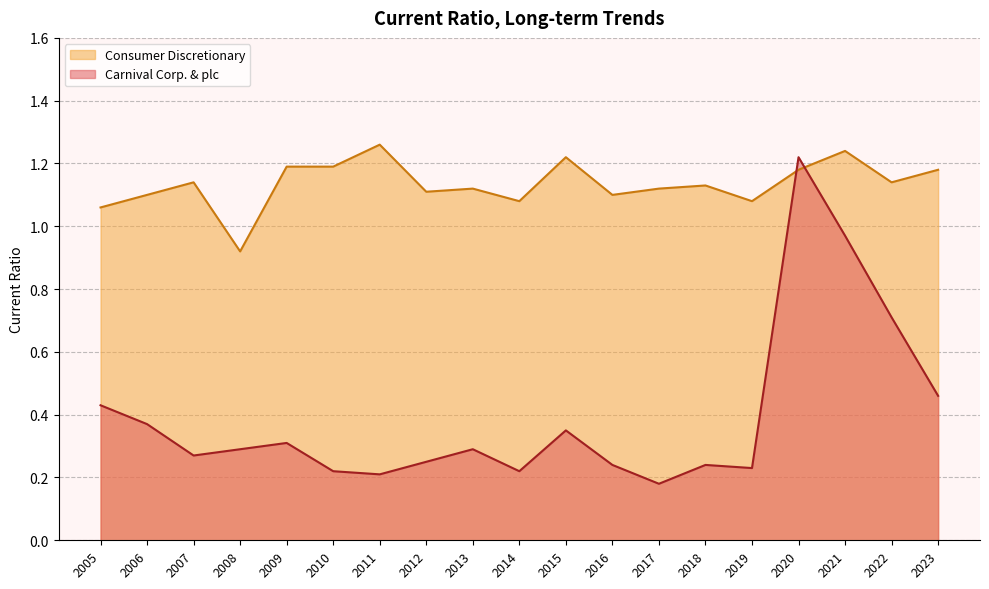

Rank the series by their maximum value, from highest to lowest.

Consumer Discretionary, Carnival Corp. & plc